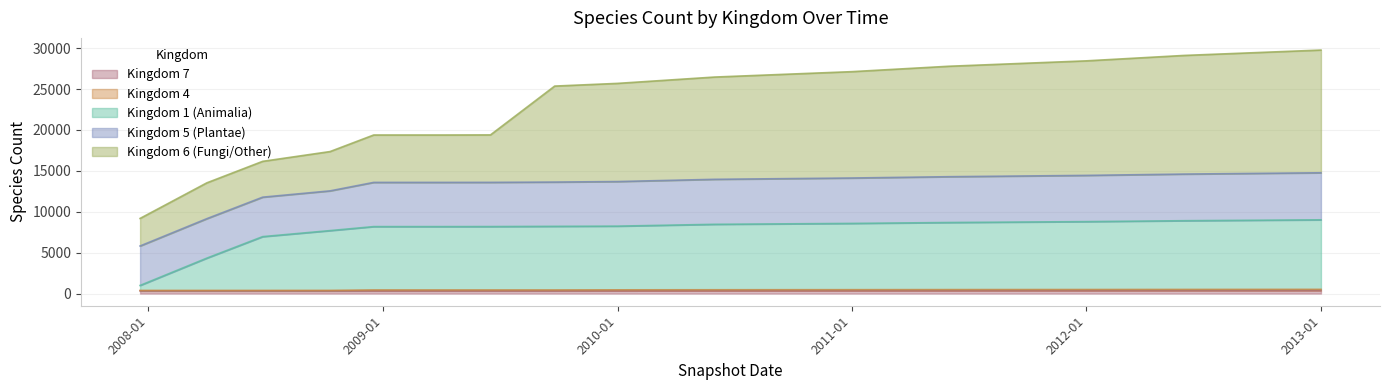

How many lines are shown in the chart?

5